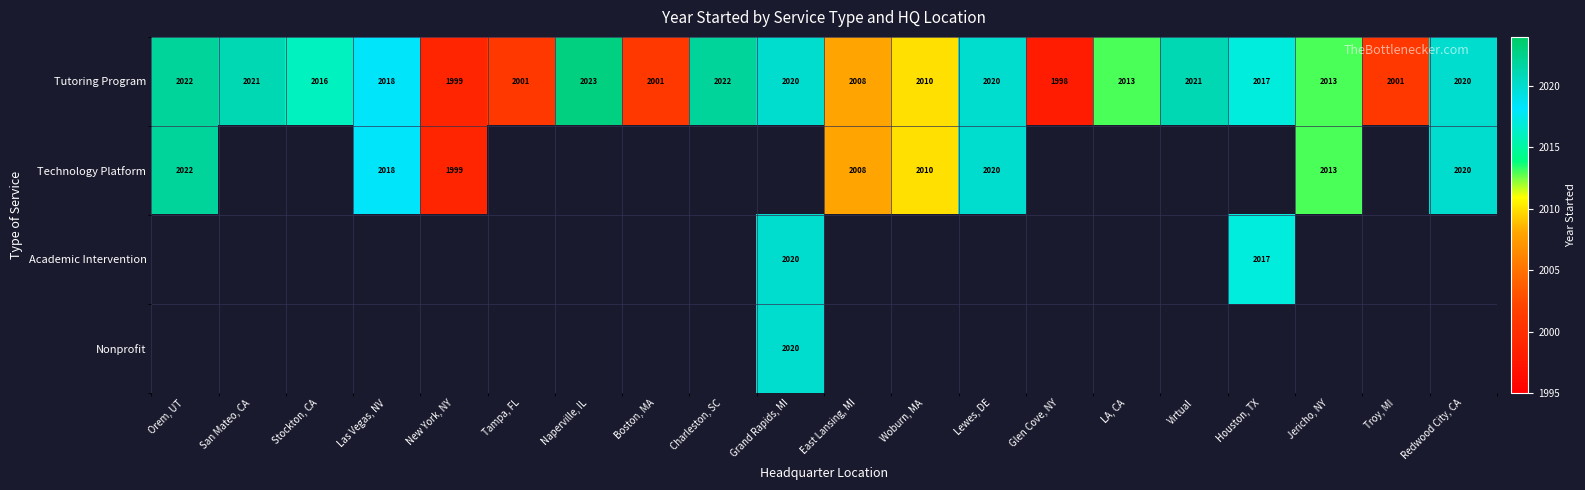

What is the difference between the maximum and minimum values in the Tutoring Program series?

25